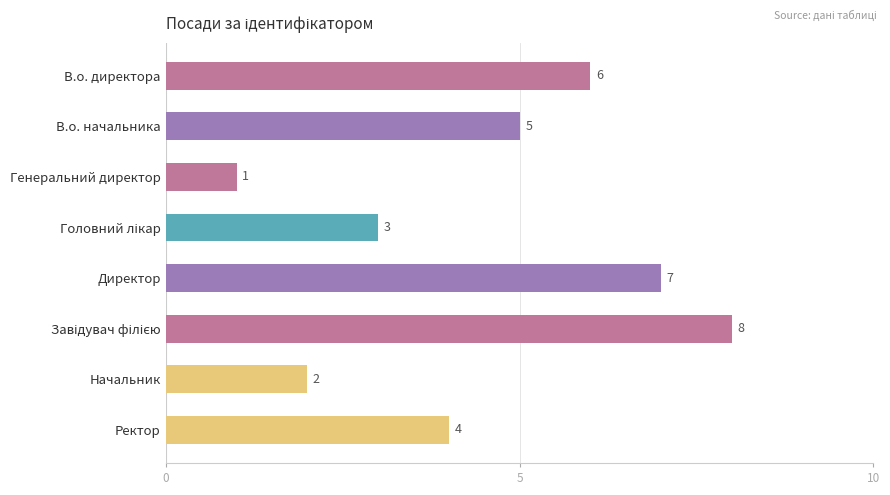

What is the label of the 3rd bar from the top?

Генеральний директор